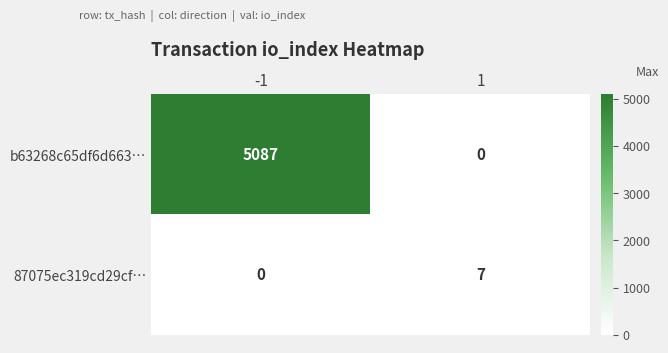

Read the b63268c65df6d663… value at -1.

5087